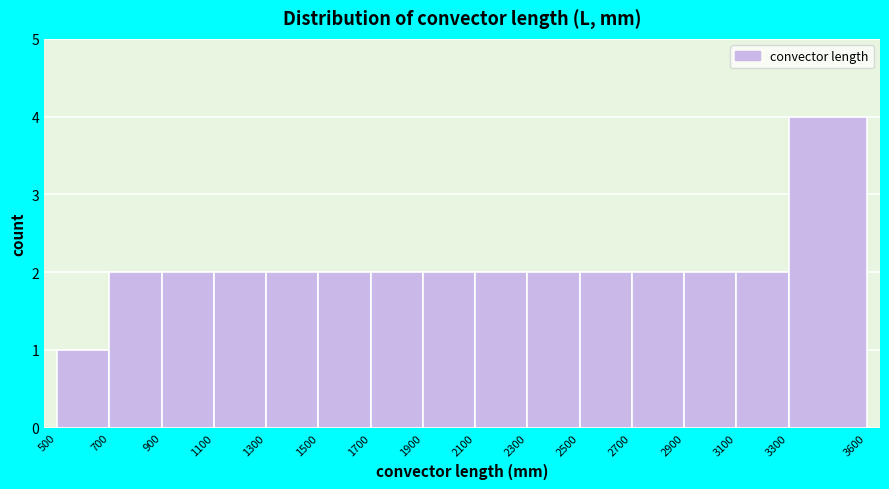

What is the height of the bar covering 3300 to 3600 on the x-axis? The values are not printed on the chart, so give them approximately, as read against the axis.

4